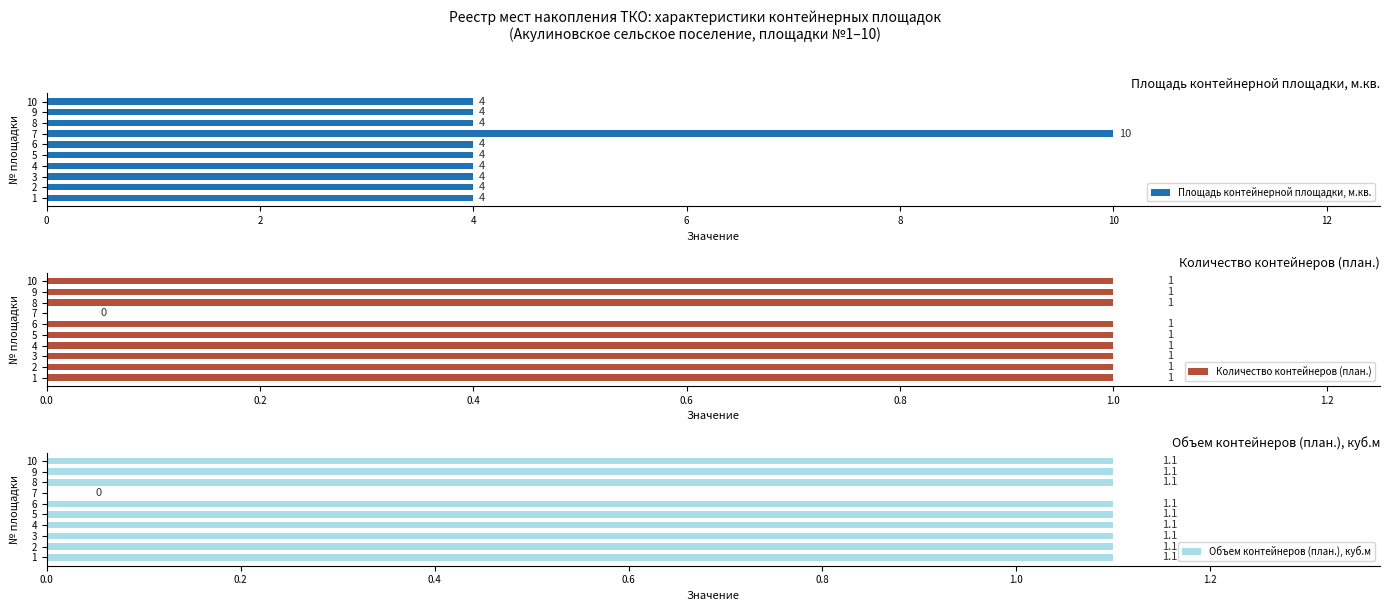

What is the sum of the Площадь контейнерной площадки, м.кв. values at 10 and 8?

8